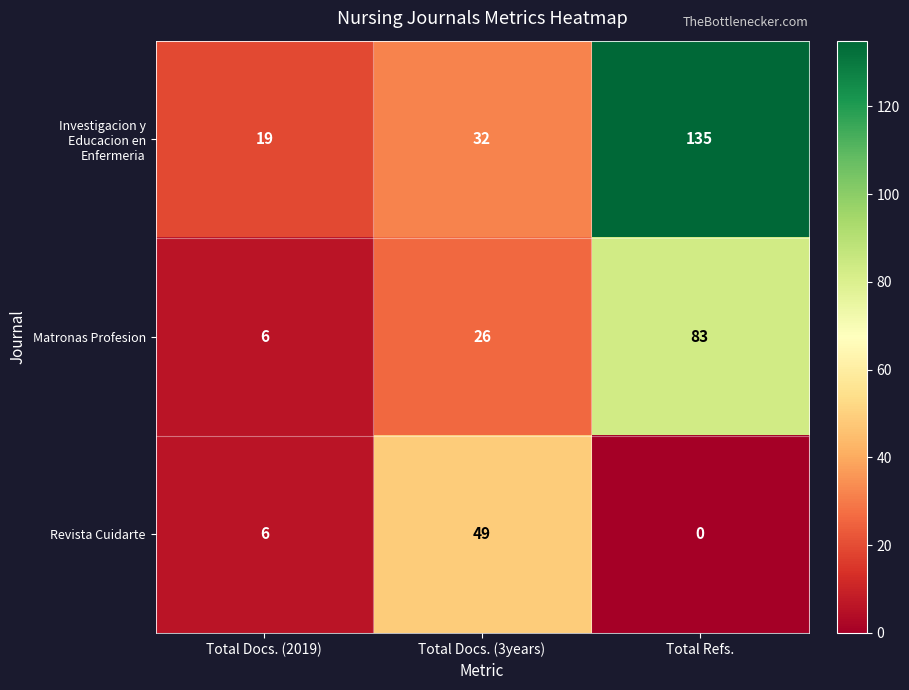

Reading right to left, transcribe all the data shown in this chart.

Investigacion y Educacion en Enfermeria: 135	32	19
Matronas Profesion: 83	26	6
Revista Cuidarte: 0	49	6